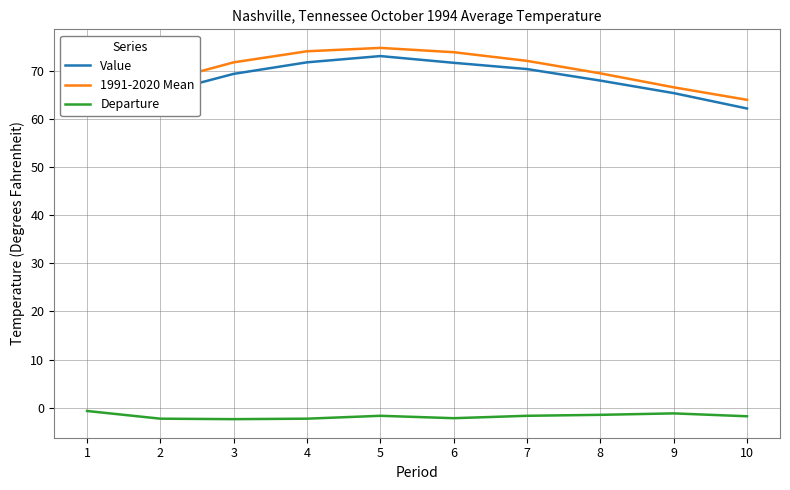

At how many categories does at least one series exceed 10?

10